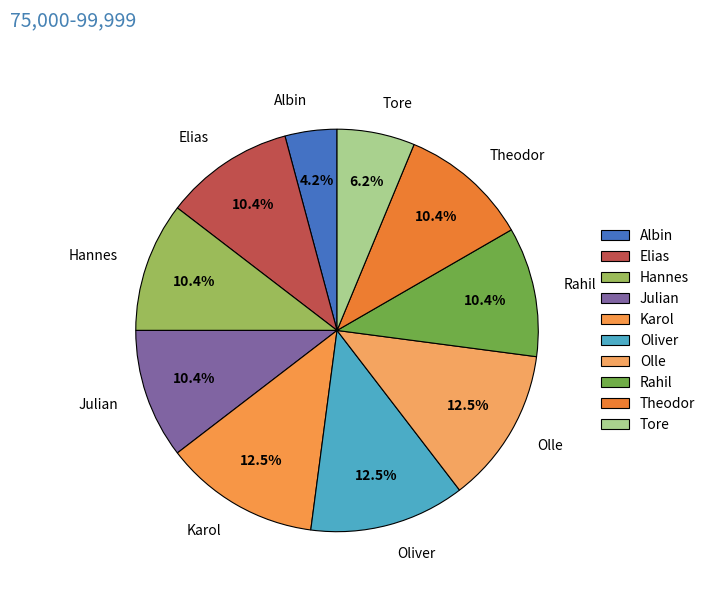

To the nearest percent, what percentage of the pie is Hannes?

10%